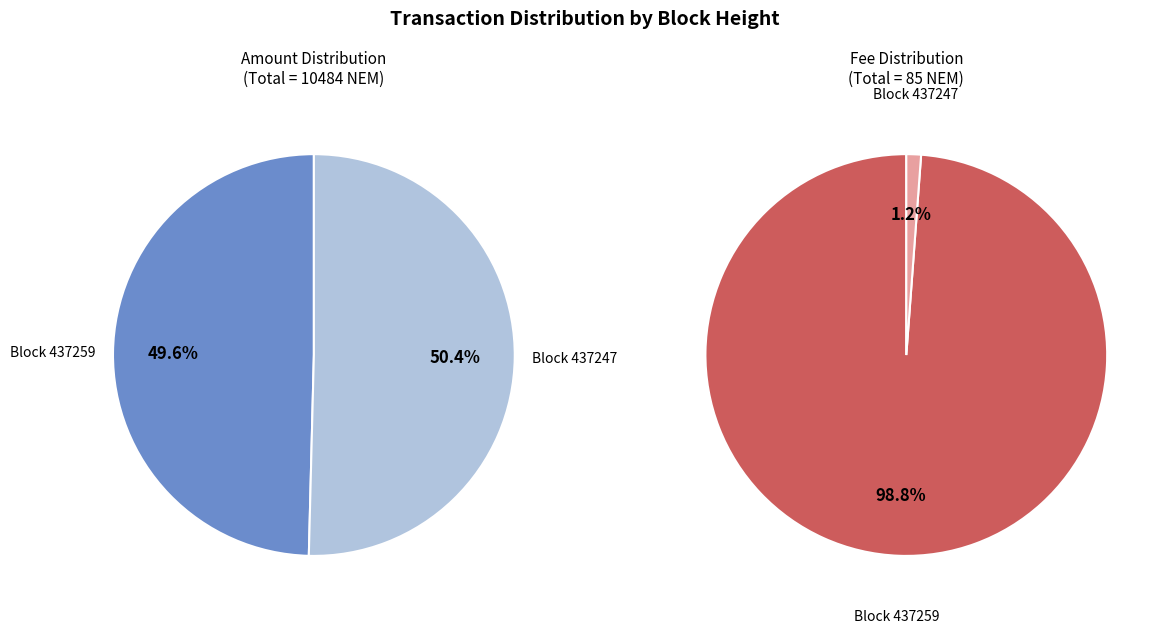

To the nearest percent, what is the difference between the largest and smallest slice percentages?

98%